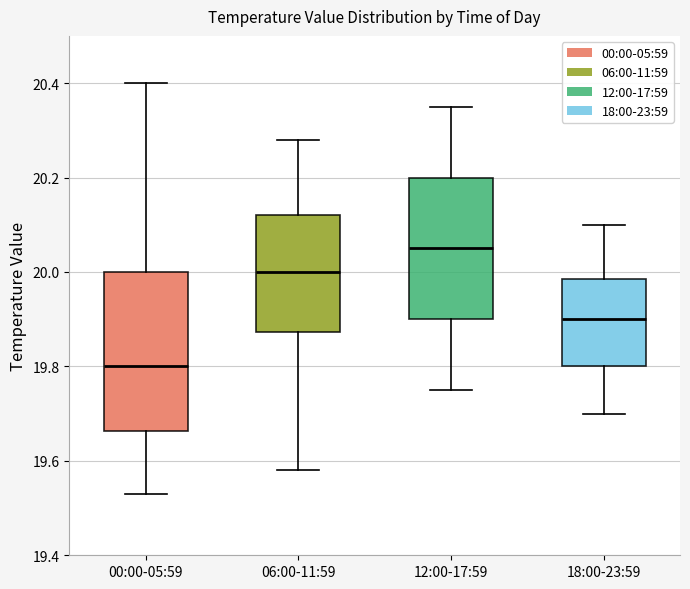

Where is the upper edge of the box for 00:00-05:59 on the y-axis? The values are not printed on the chart, so give them approximately, as read against the axis.

20.00